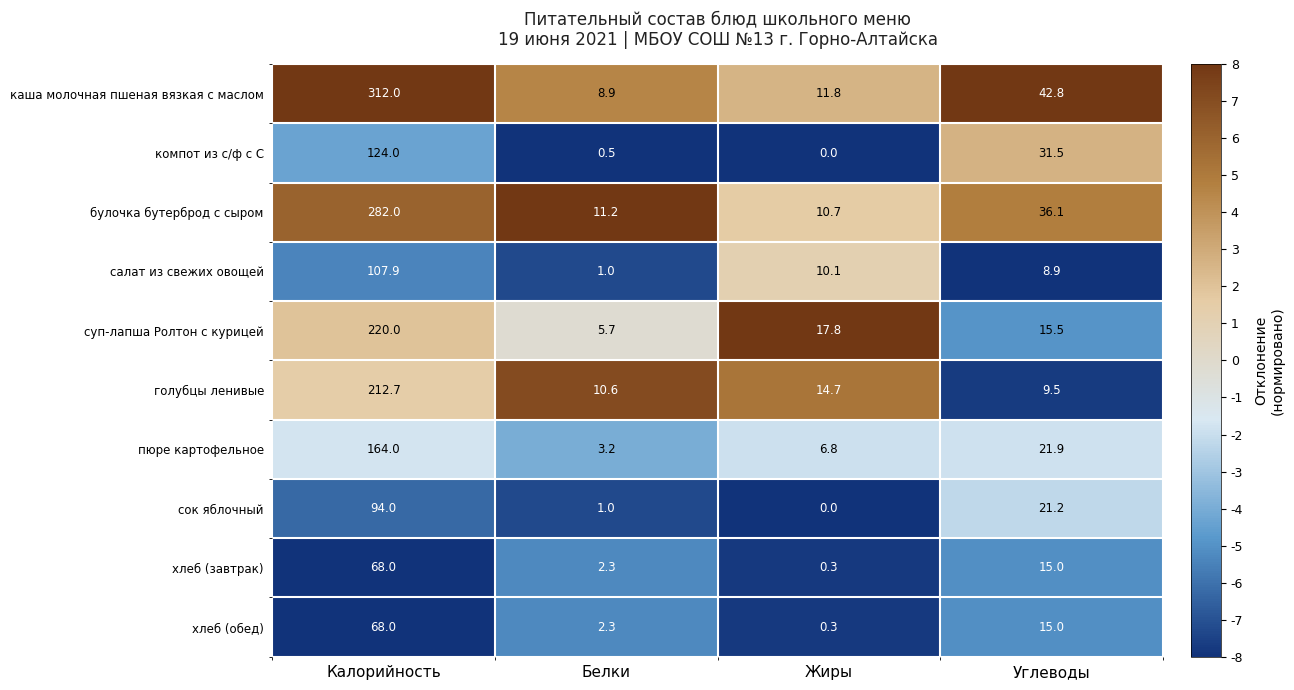

At how many categories does at least one series exceed 2?

4